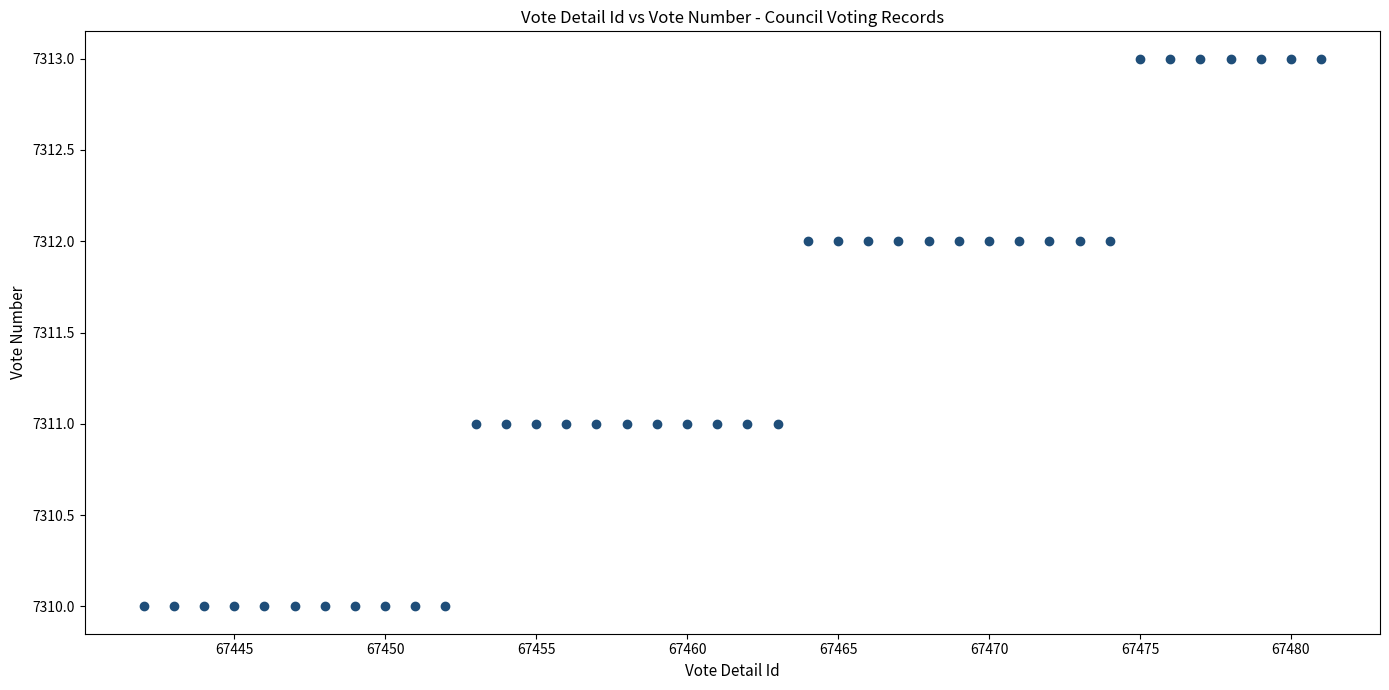

What is the range of Y values (max minus min)?

3